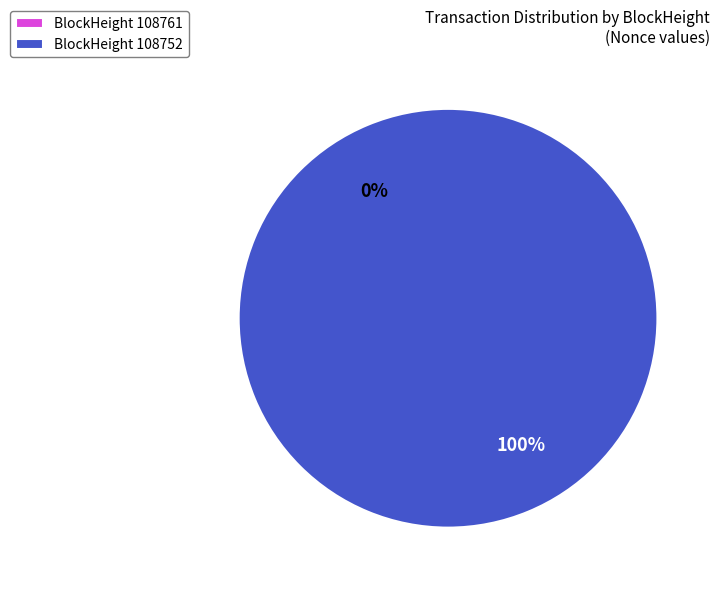

Rank the categories by value from highest to lowest.

108752, 108761